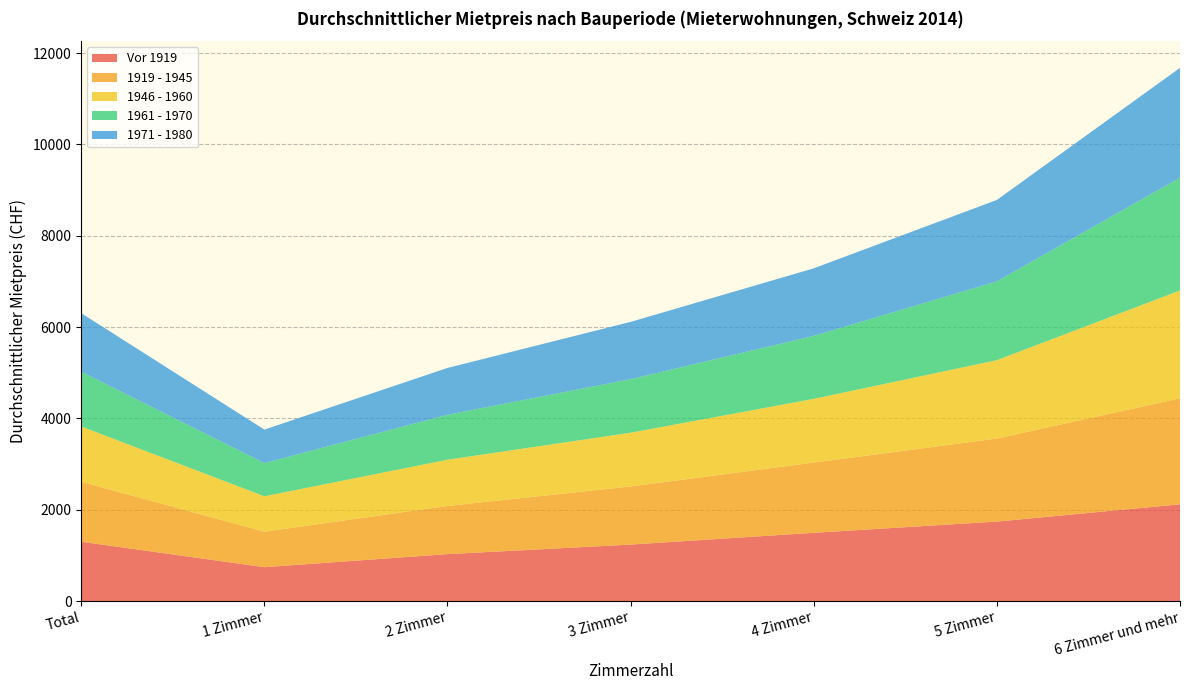

Reading right to left, transcribe all the data shown in this chart.

Vor 1919: 6 Zimmer und mehr=2119	5 Zimmer=1741	4 Zimmer=1495	3 Zimmer=1237	2 Zimmer=1028	1 Zimmer=742	Total=1300
1919 - 1945: 6 Zimmer und mehr=2322	5 Zimmer=1818	4 Zimmer=1538	3 Zimmer=1273	2 Zimmer=1055	1 Zimmer=777	Total=1312
1946 - 1960: 6 Zimmer und mehr=2362	5 Zimmer=1717	4 Zimmer=1396	3 Zimmer=1177	2 Zimmer=1013	1 Zimmer=776	Total=1212
1961 - 1970: 6 Zimmer und mehr=2469	5 Zimmer=1726	4 Zimmer=1379	3 Zimmer=1173	2 Zimmer=984	1 Zimmer=728	Total=1199
1971 - 1980: 6 Zimmer und mehr=2406	5 Zimmer=1783	4 Zimmer=1479	3 Zimmer=1254	2 Zimmer=1026	1 Zimmer=732	Total=1282